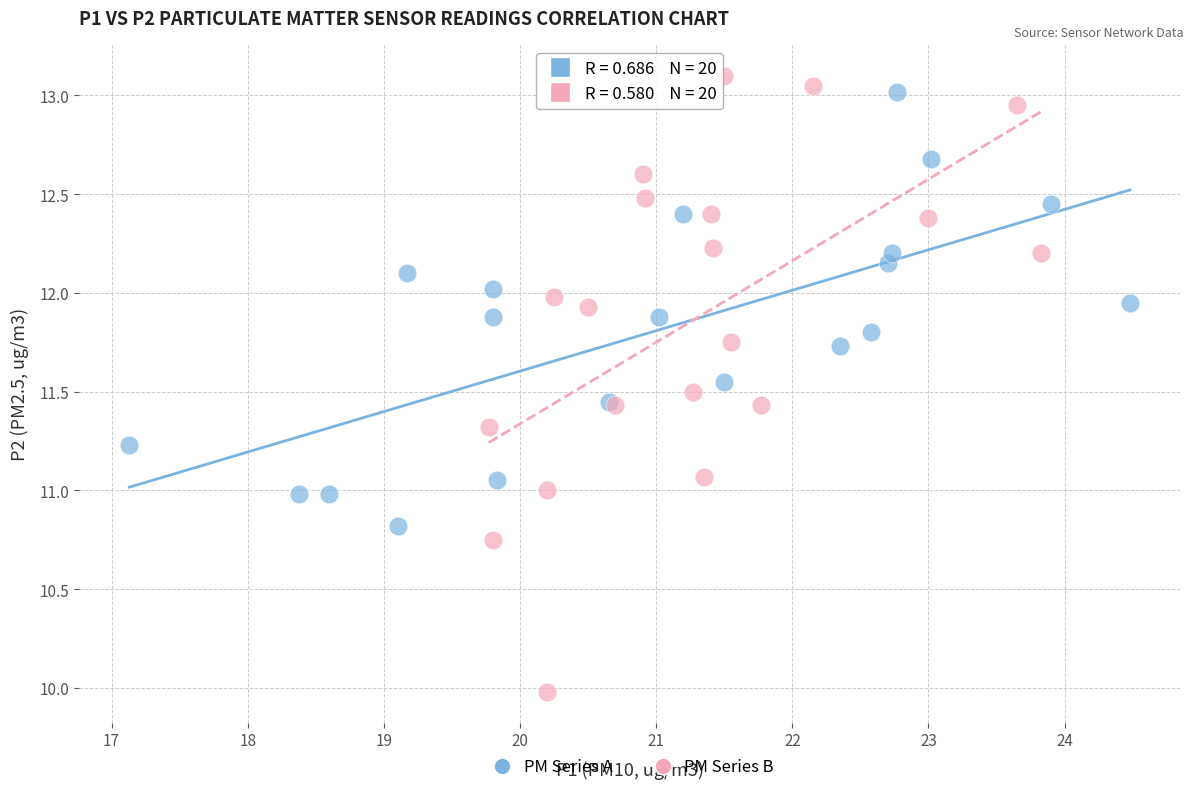

Which series reaches the maximum Y coordinate?

PM Series B